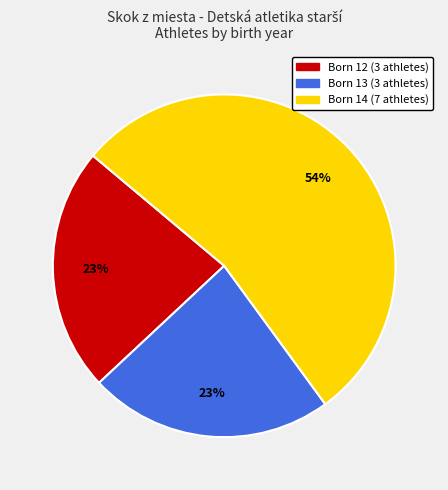

To the nearest percent, what is the average slice percentage?

33%